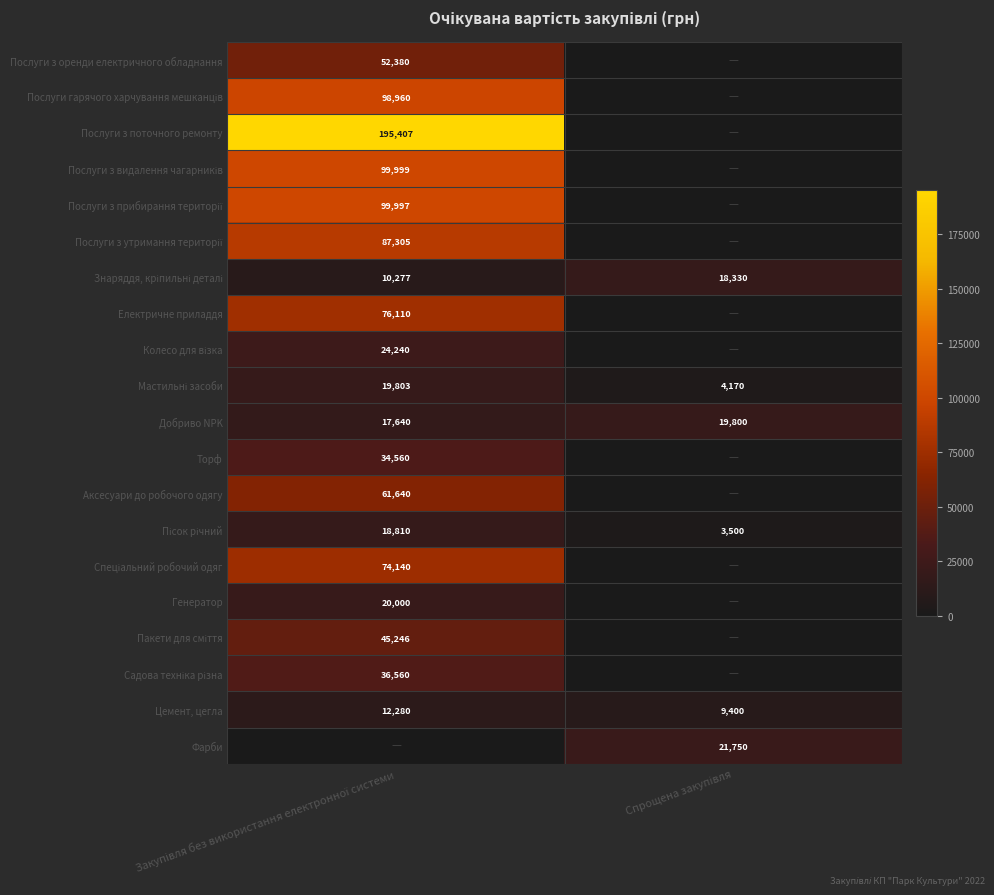

Which series has the largest total across all categories?

Послуги з поточного ремонту